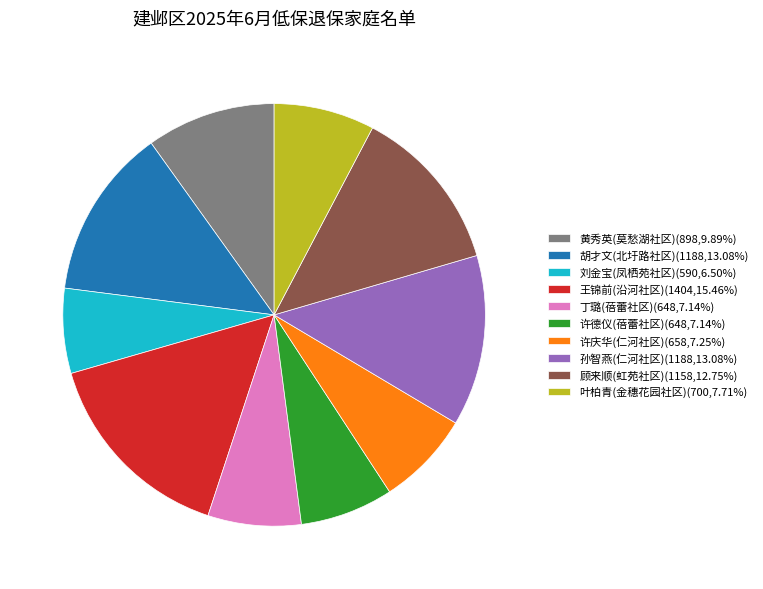

Is there a majority slice in this chart?

No